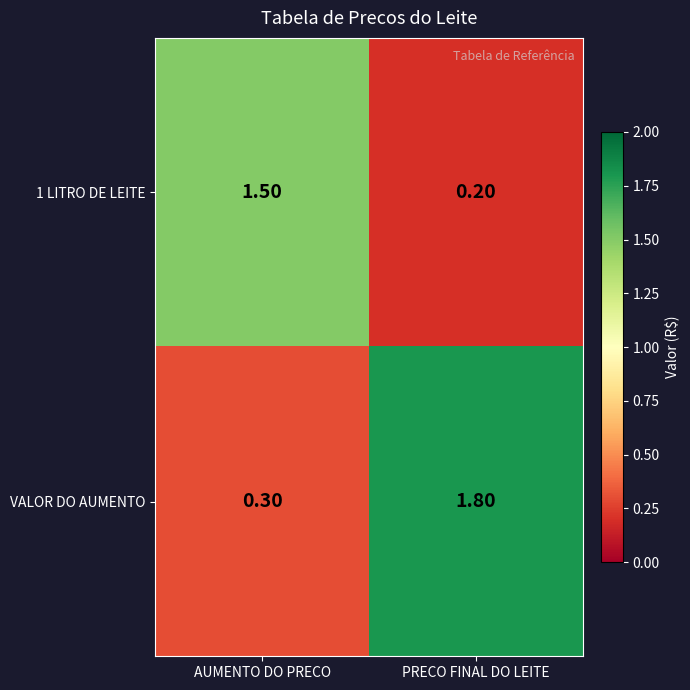

What is the sum of the VALOR DO AUMENTO values at AUMENTO DO PRECO and PRECO FINAL DO LEITE?

2.1